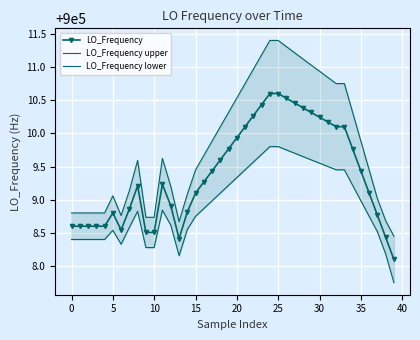

What is the difference between the second highest and second lowest values in the LO_Frequency series?

2.2